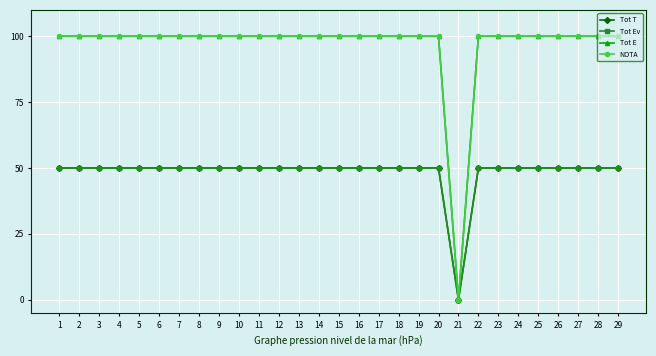

Which series has the largest total across all categories?

Tot E